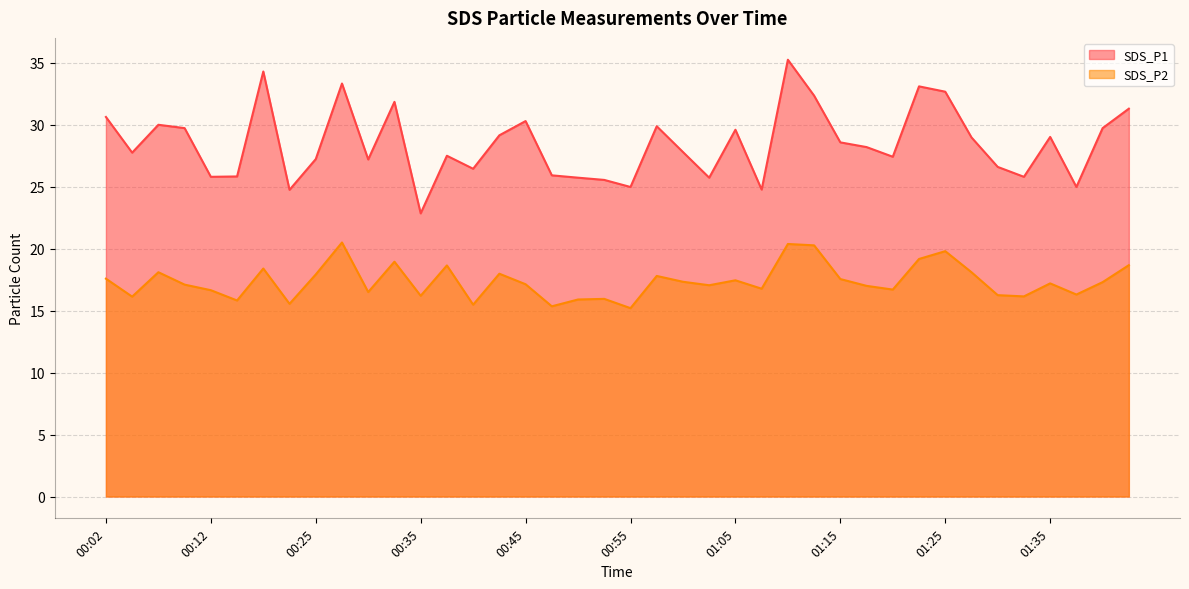

What are all the series names shown in the legend?

SDS_P1, SDS_P2